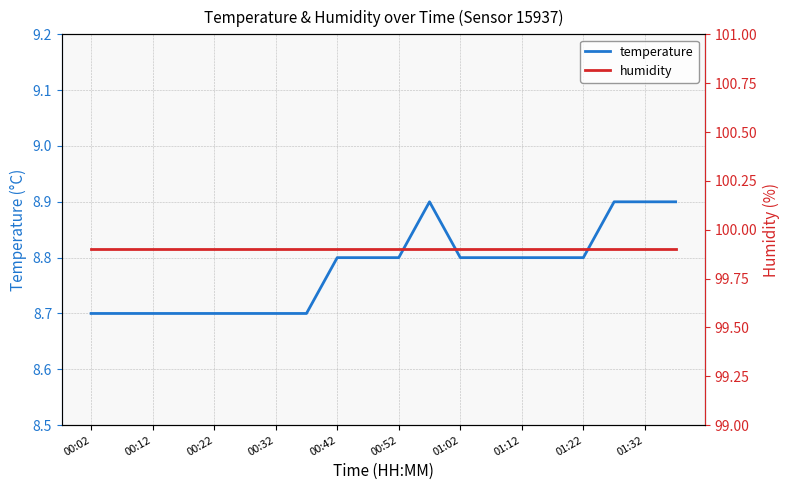

At how many categories does at least one series exceed 27?

20